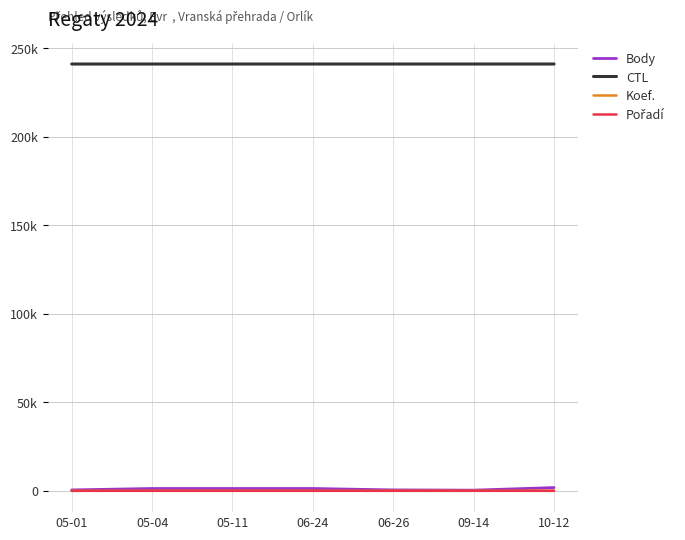

Is this an area chart (filled region under the line)?

No